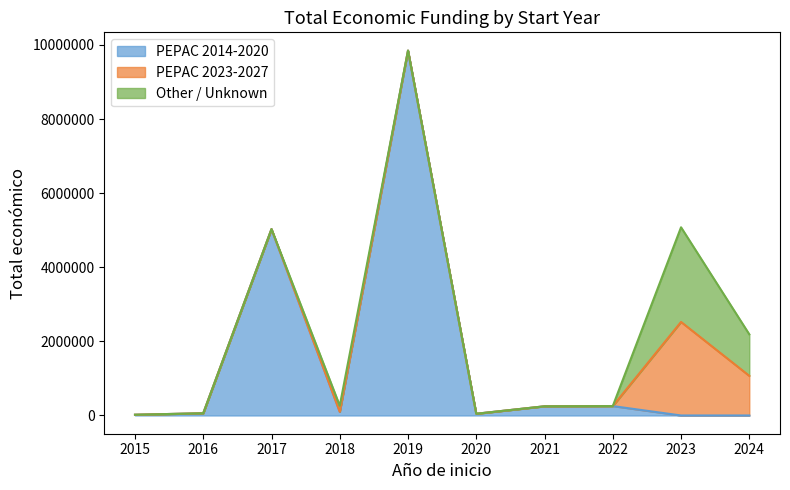

Which series has the largest range (max minus min)?

PEPAC 2014-2020